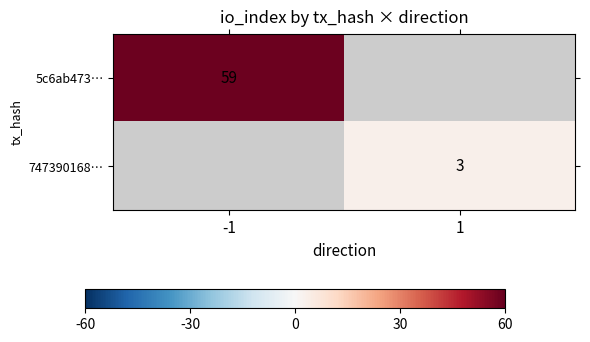

Is the value of 747390168… at 1 greater than the value of 5c6ab473… at -1?

No